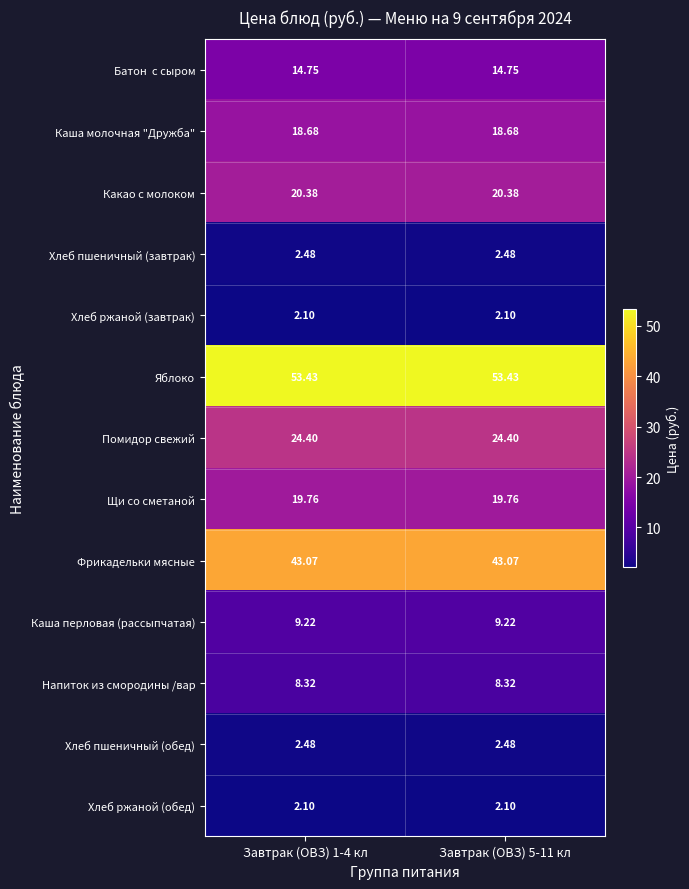

Which series has the largest total across all categories?

Яблоко